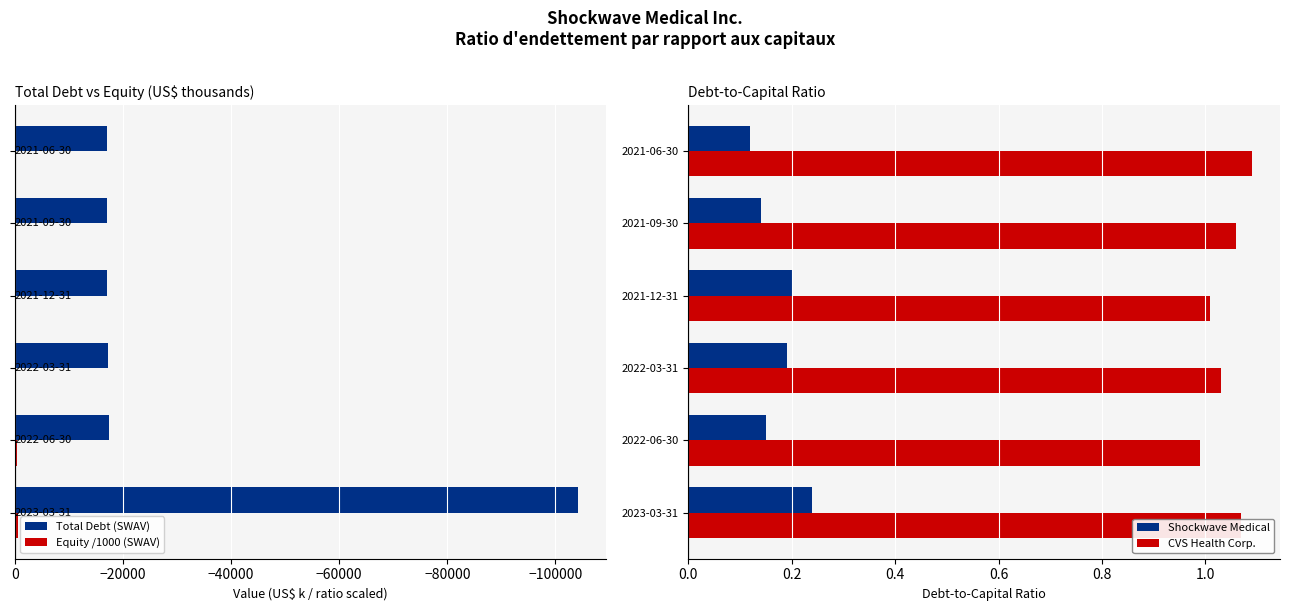

What is the sum of all Total Debt (SWAV) values?

-190018.0